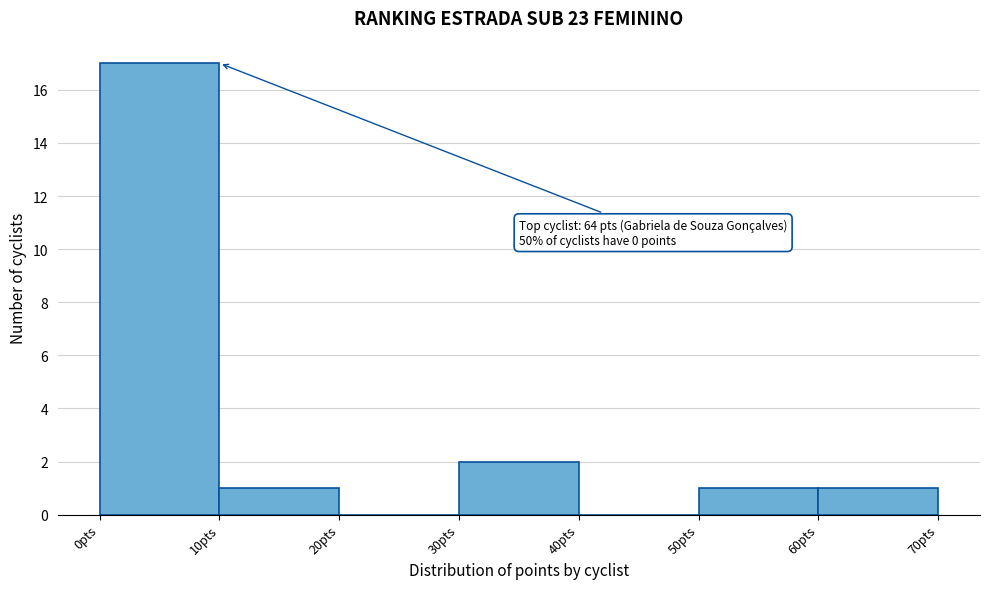

Over which range of the x-axis is the bar tallest?

0 to 10